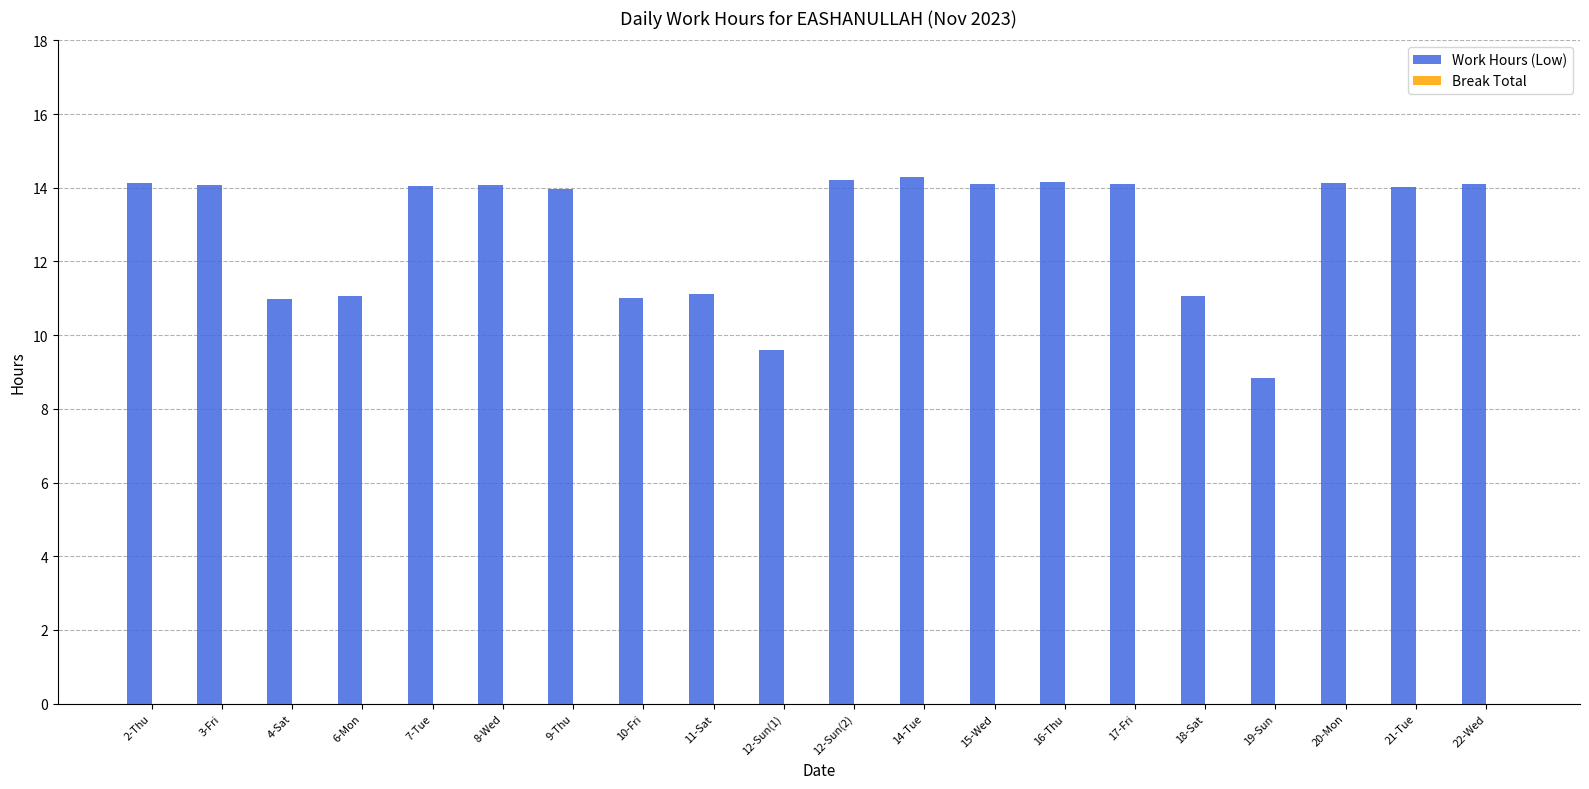

What is the change in value from 9-Thu to 12-Sun(1)?

-4.4